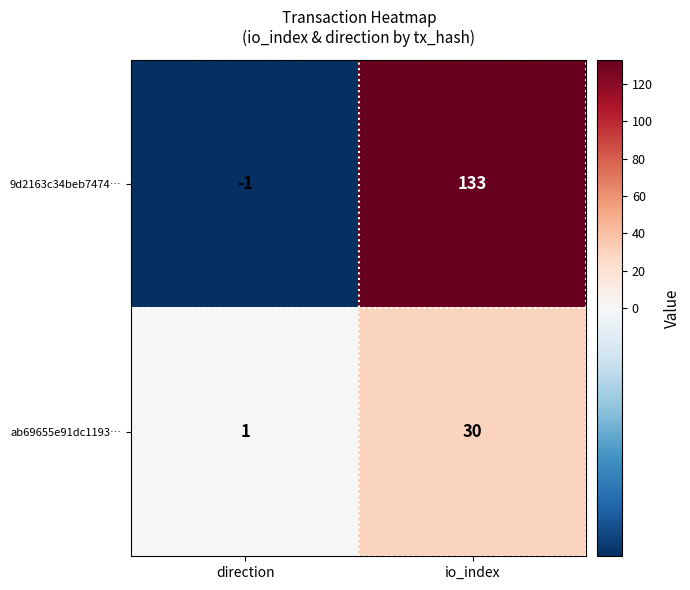

Is it true that 9d2163c34beb7474… equals -2 at direction?

False